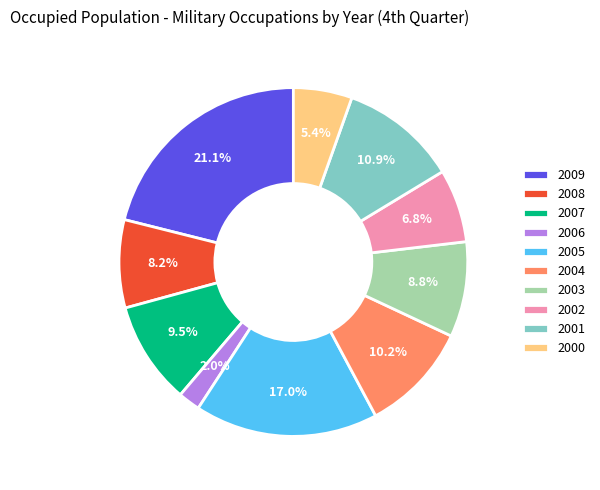

Count the number of slices in the pie.

10